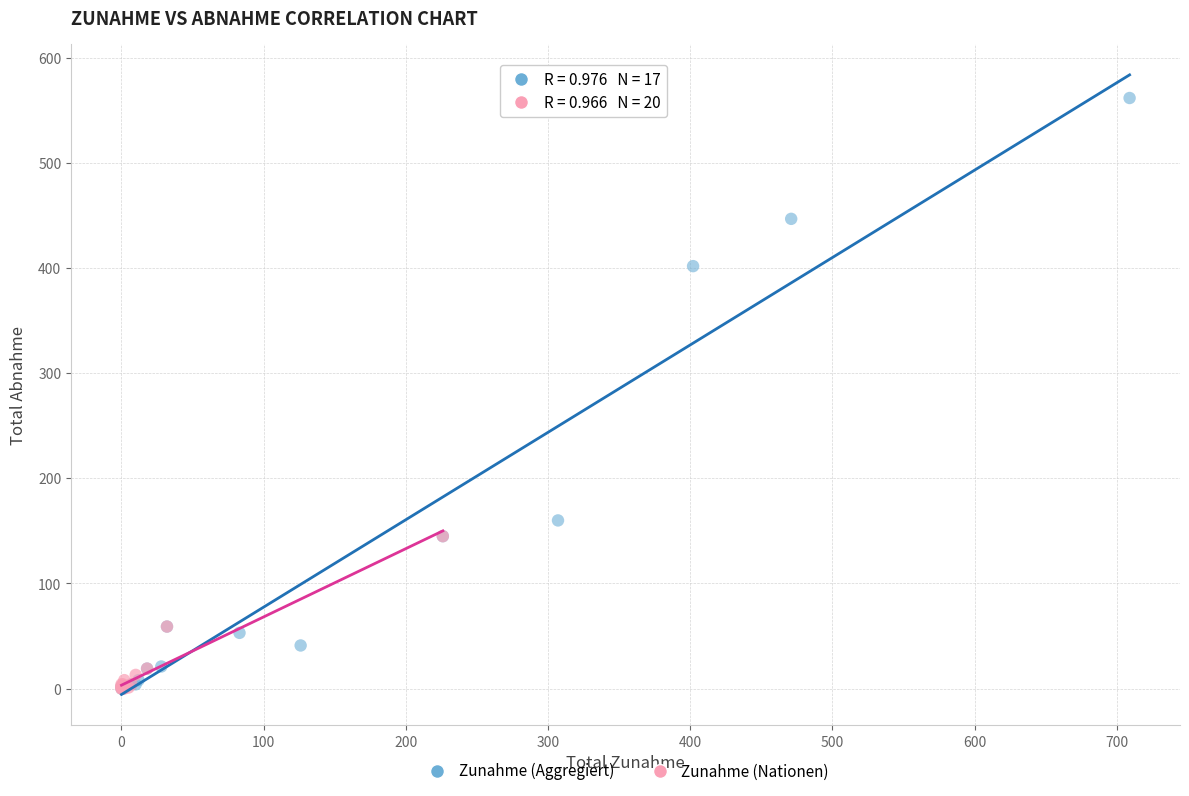

Which series has the widest spread of Y values?

Zunahme (Aggregiert)